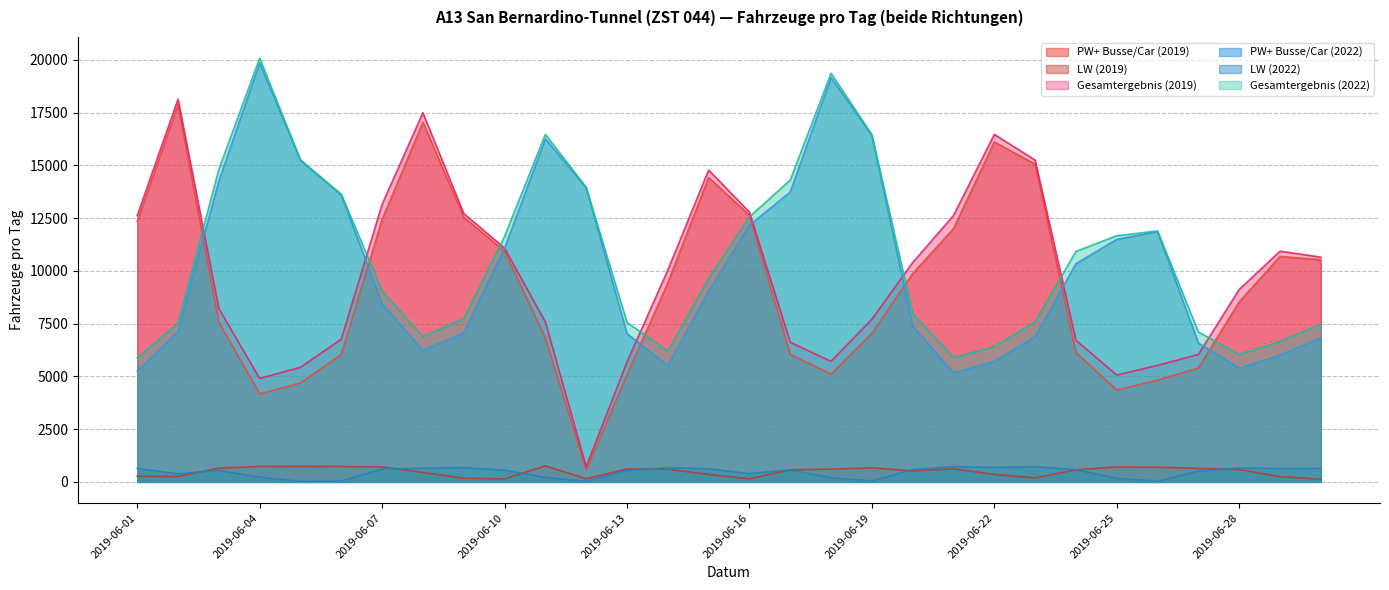

Reading right to left, list all the values displayed in this chart.

PW+ Busse/Car (2019): 10523	10682	8530	5398	4825	4355	6133	15056	16107	12000	9873	7041	5106	6044	12639	14419	9430	5071	565	6818	10936	12543	17041	12435	6034	4692	4171	7566	17881	12345
LW (2019): 125	249	586	641	697	707	575	189	357	622	519	665	604	573	145	356	604	609	148	759	140	173	448	712	728	737	730	651	255	272
Gesamtergebnis (2019): 10648	10931	9116	6039	5522	5062	6708	15245	16464	12622	10392	7706	5710	6617	12784	14775	10034	5680	713	7577	11076	12716	17489	13147	6762	5429	4901	8217	18136	12617
PW+ Busse/Car (2022): 6823	6009	5386	6579	11860	11490	10338	6875	5706	5168	7389	16408	19163	13737	12161	9031	5514	7021	13936	16255	11073	7060	6233	8435	13588	15232	19852	14262	7128	5239
LW (2022): 643	641	657	521	29	175	580	718	693	724	584	46	197	562	398	616	680	537	25	210	554	677	650	608	43	25	225	543	385	637
Gesamtergebnis (2022): 7466	6650	6043	7100	11889	11665	10918	7593	6399	5892	7973	16454	19360	14299	12559	9647	6194	7558	13961	16465	11627	7737	6883	9043	13631	15257	20077	14805	7513	5876